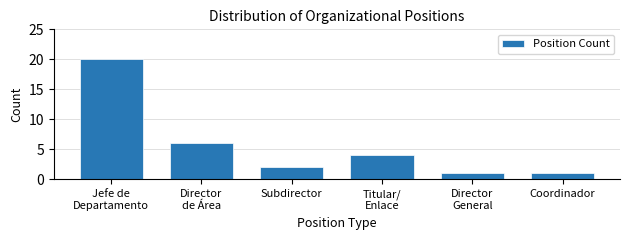

Reading right to left, transcribe all the data shown in this chart.

1	1	4	2	6	20